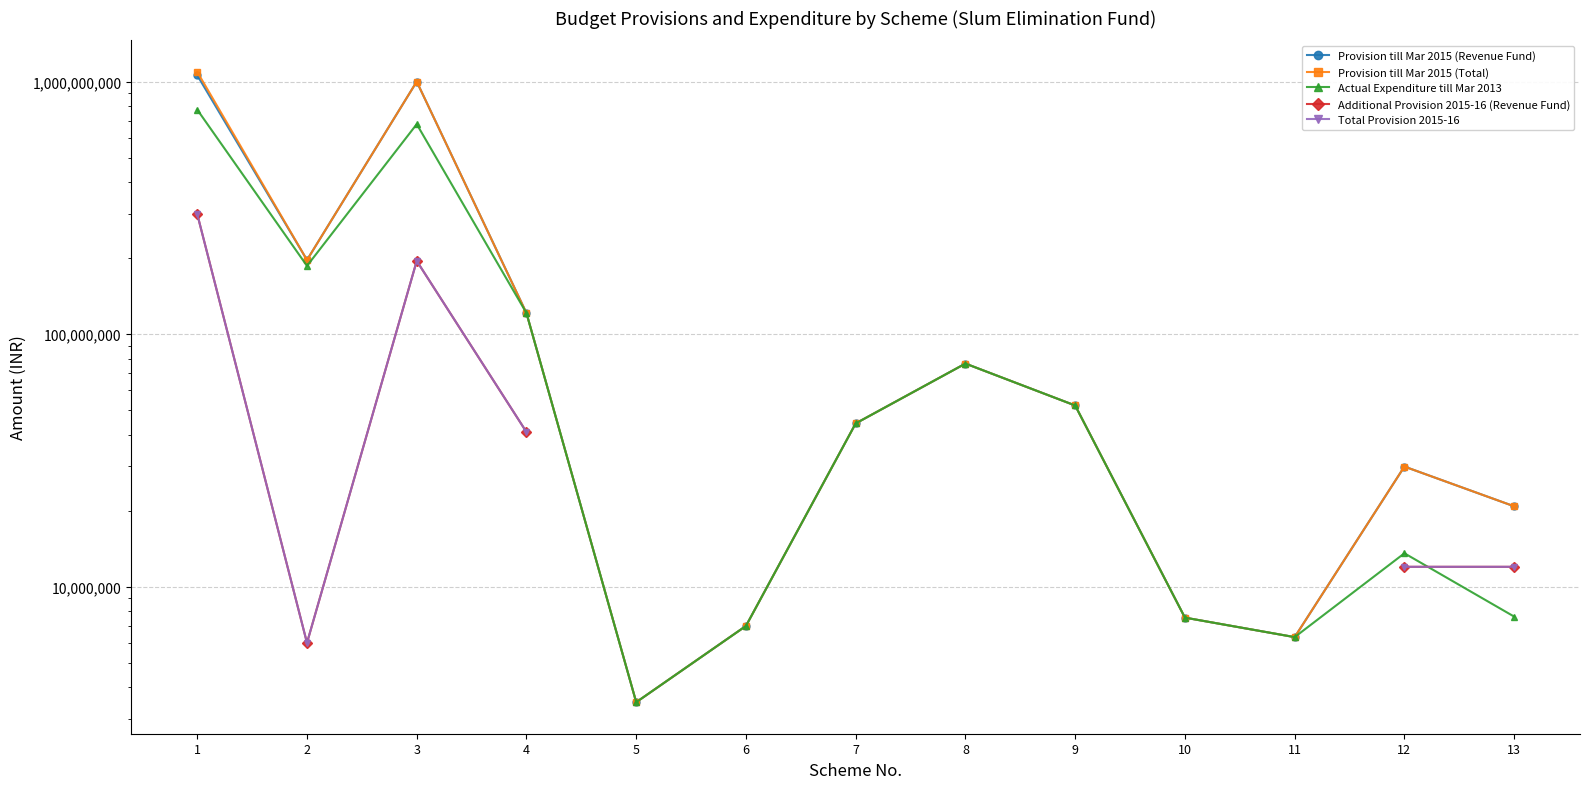

At how many categories does at least one series exceed 173195452?

3